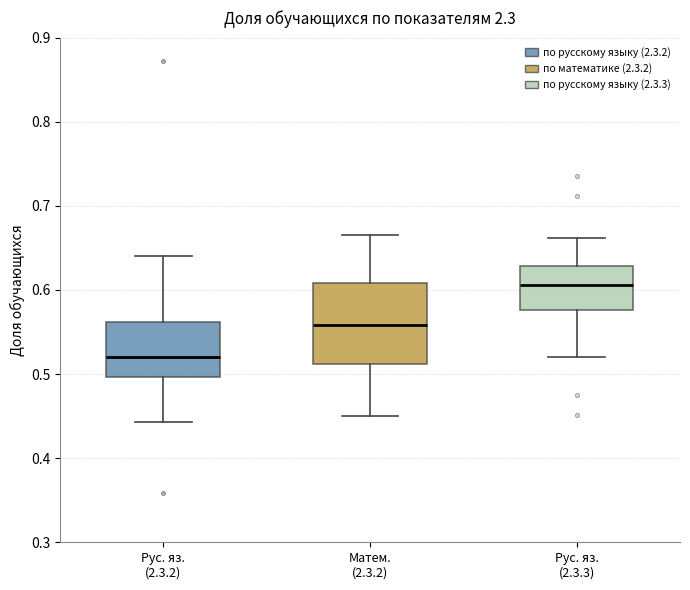

Reading left to right, read every box against the y-axis: the position of its median line, the range the box covers, and the ends of its whiskers. The values are not printed on the chart, so give them approximately, as read against the axis.

Рус. яз. (2.3.2): median 0.52, box 0.50 to 0.56, whiskers 0.44 to 0.64
Матем. (2.3.2): median 0.56, box 0.51 to 0.61, whiskers 0.45 to 0.67
Рус. яз. (2.3.3): median 0.61, box 0.58 to 0.63, whiskers 0.52 to 0.66